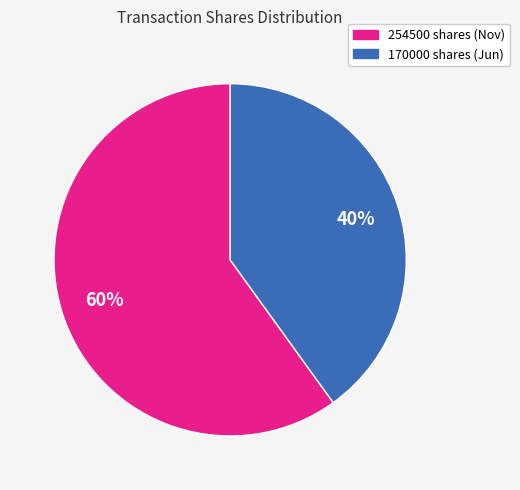

Rank the categories by value from highest to lowest.

254500, 170000